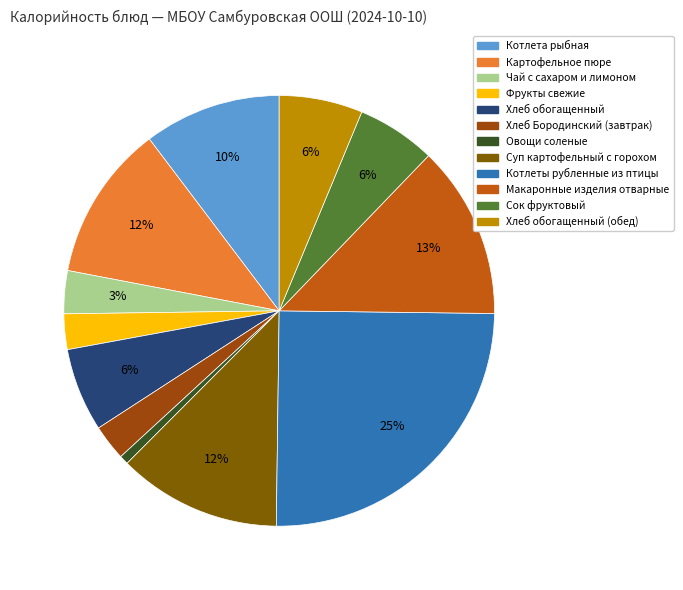

Do Котлеты рубленные из птицы and Овощи соленые together represent more than half of the pie?

No